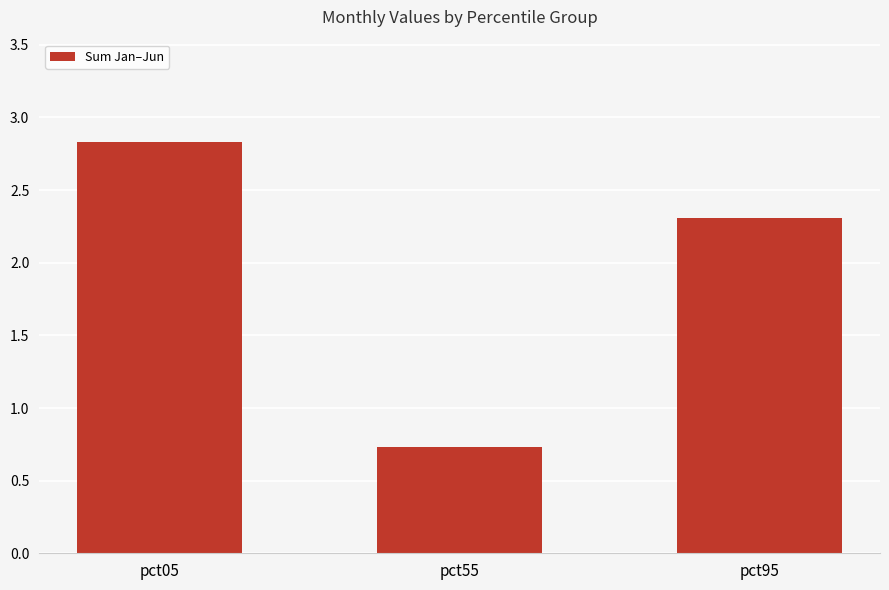

Reading left to right, what are all the values shown in this chart?

2.8	0.7	2.3